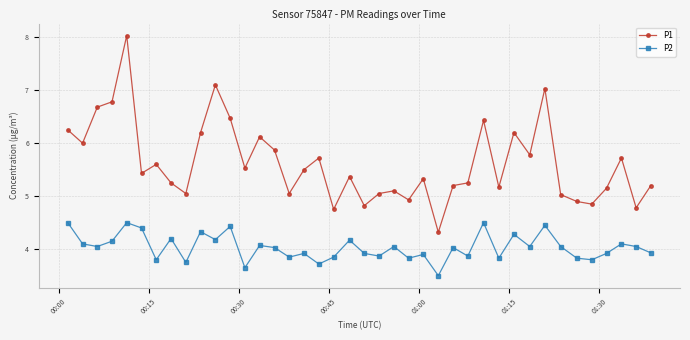

Which series has the widest spread of values?

P1